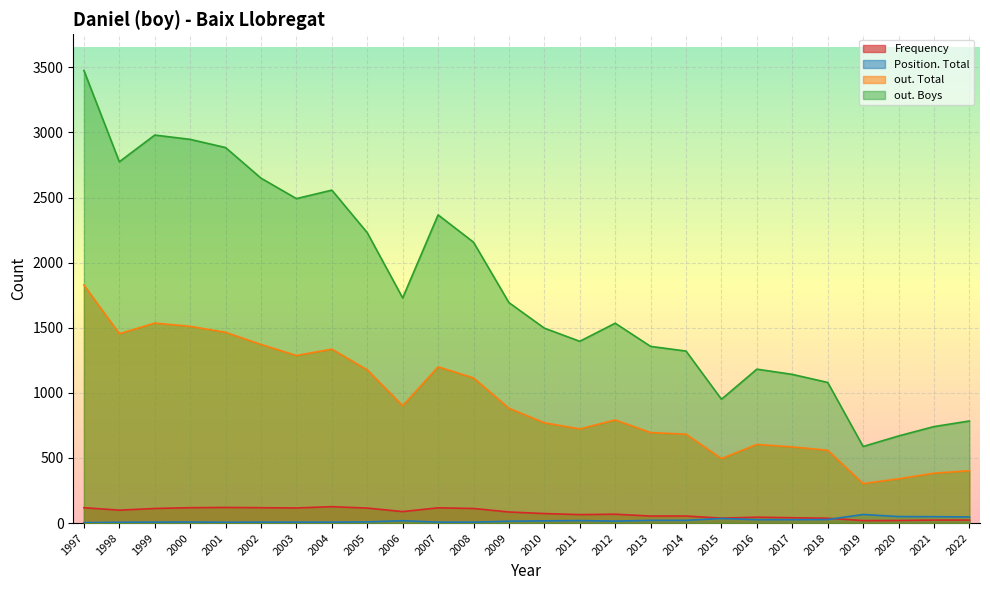

How many categories are shown in the chart?

26